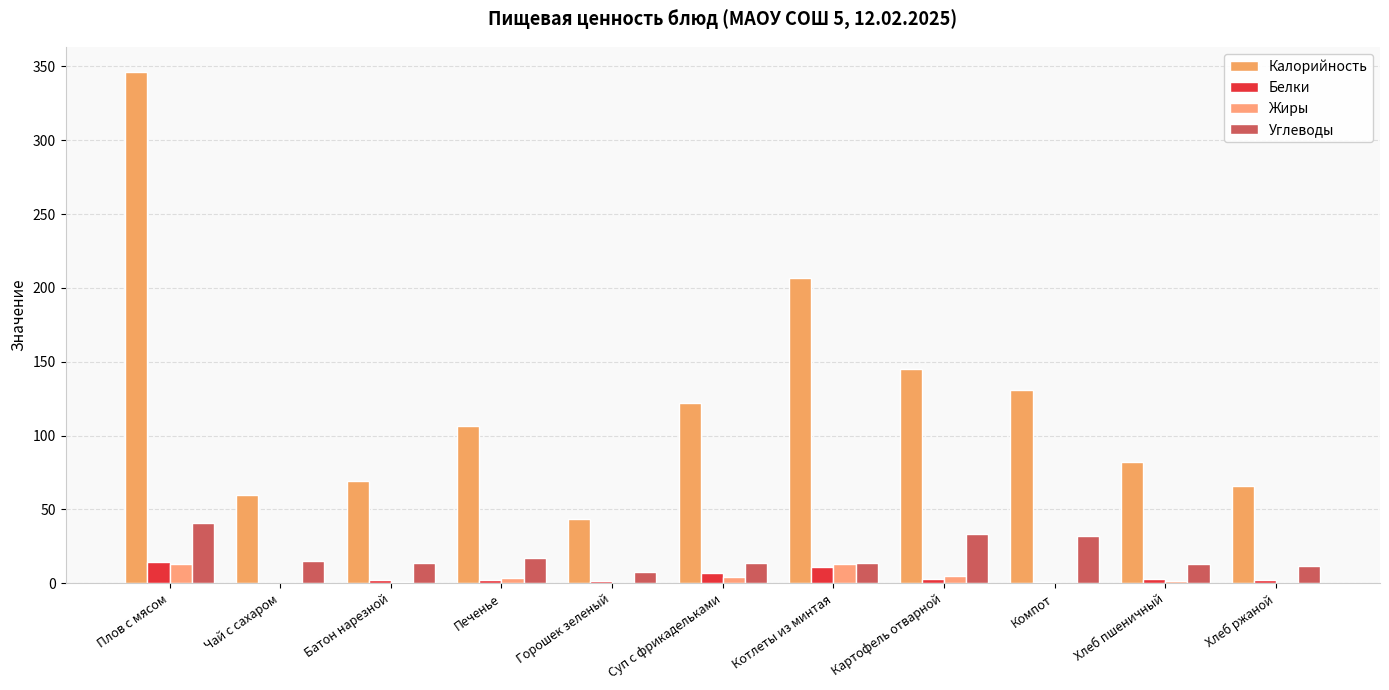

Which label corresponds to the largest value in the chart?

Плов с мясом